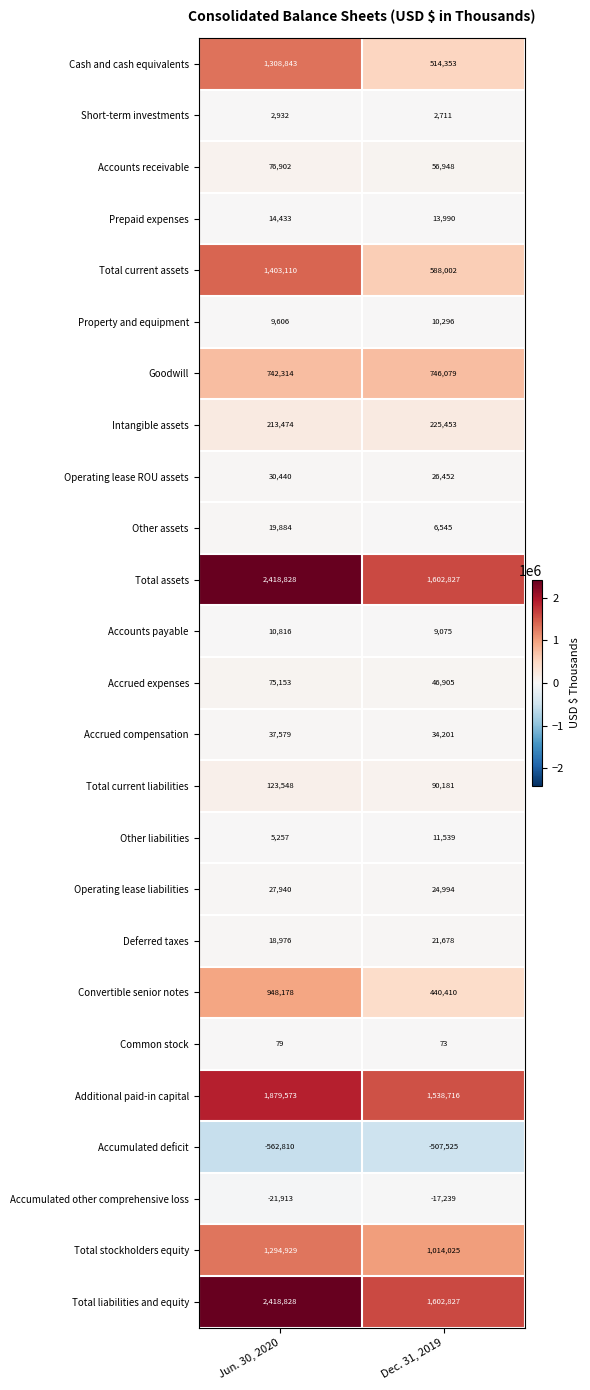

How many distinct data groups are displayed?

25